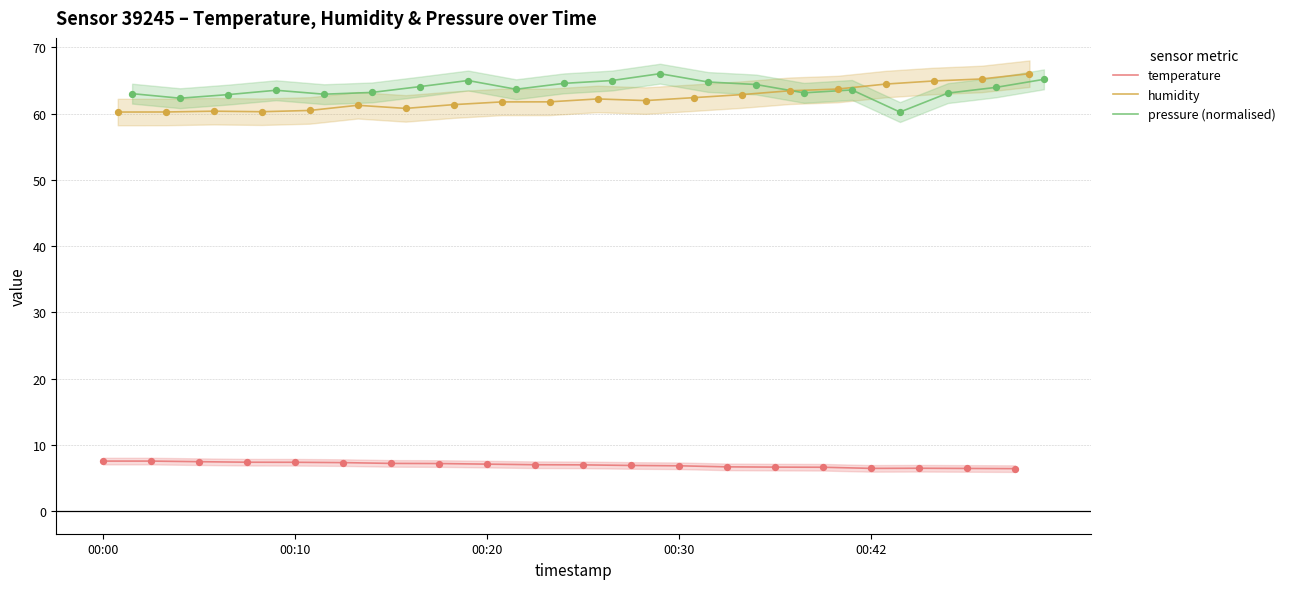

Which series reaches the maximum Y coordinate?

humidity